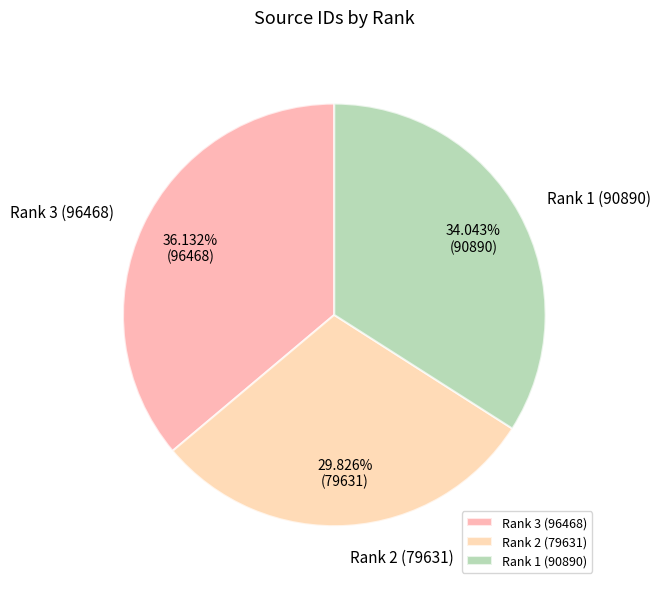

Does Rank 3 (96468) account for over 50% of the chart?

No